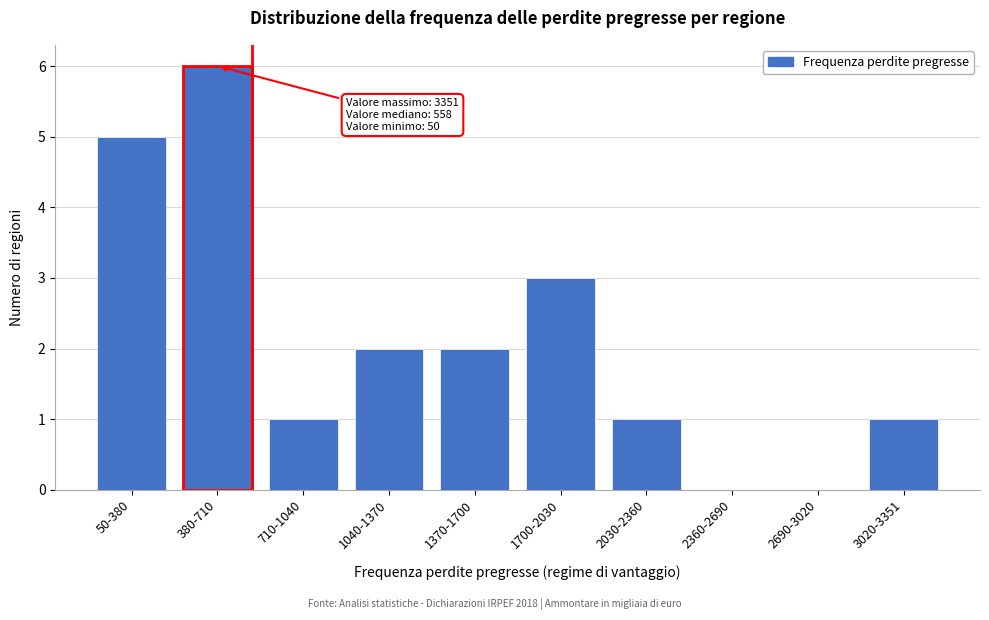

Reading left to right, what are all the values shown in this chart?

50-380=5	380-710=6	710-1040=1	1040-1370=2	1370-1700=2	1700-2030=3	2030-2360=1	2360-2690=0	2690-3020=0	3020-3351=1